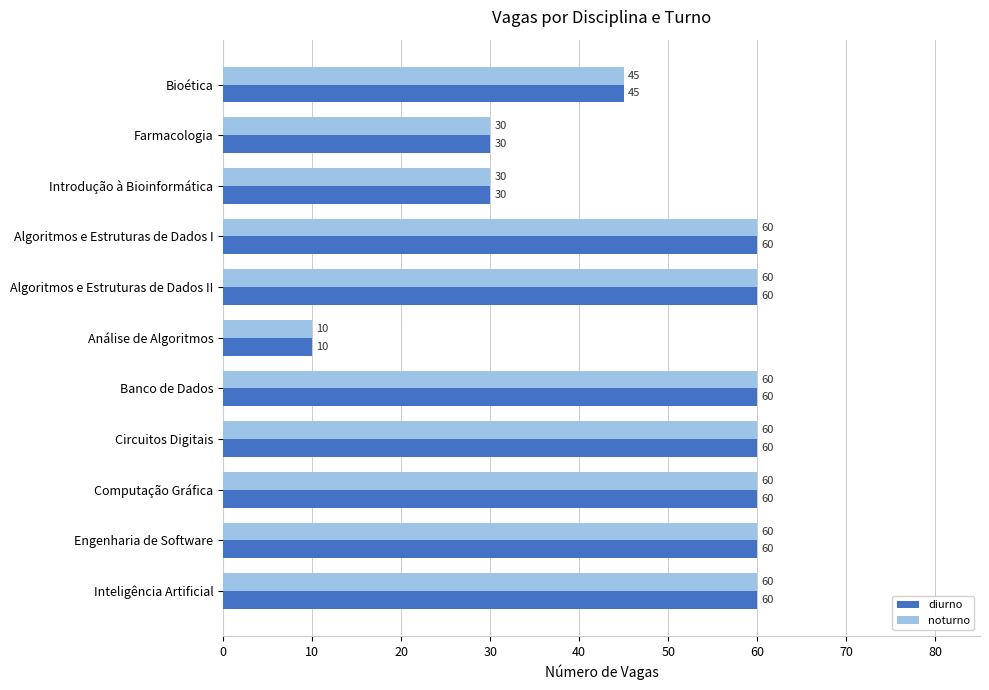

What is the highest value of the noturno series?

60